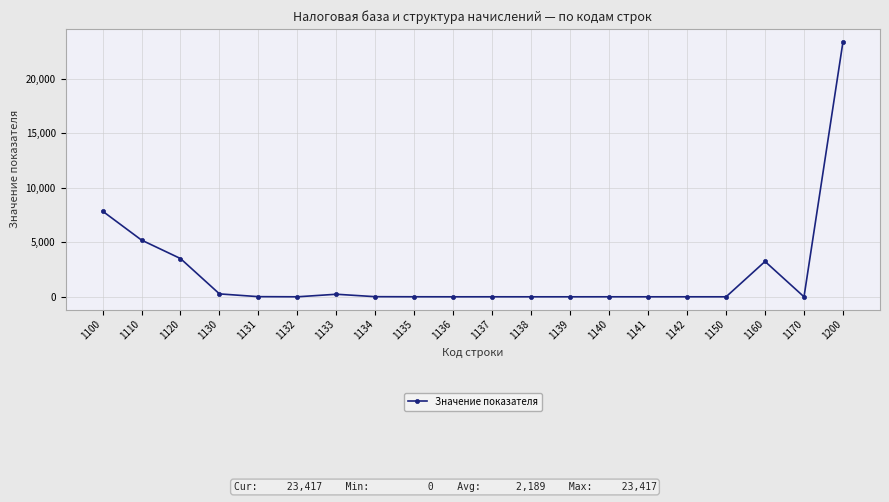

What is the ratio of the value at 1160 to the value at 1110?

0.6